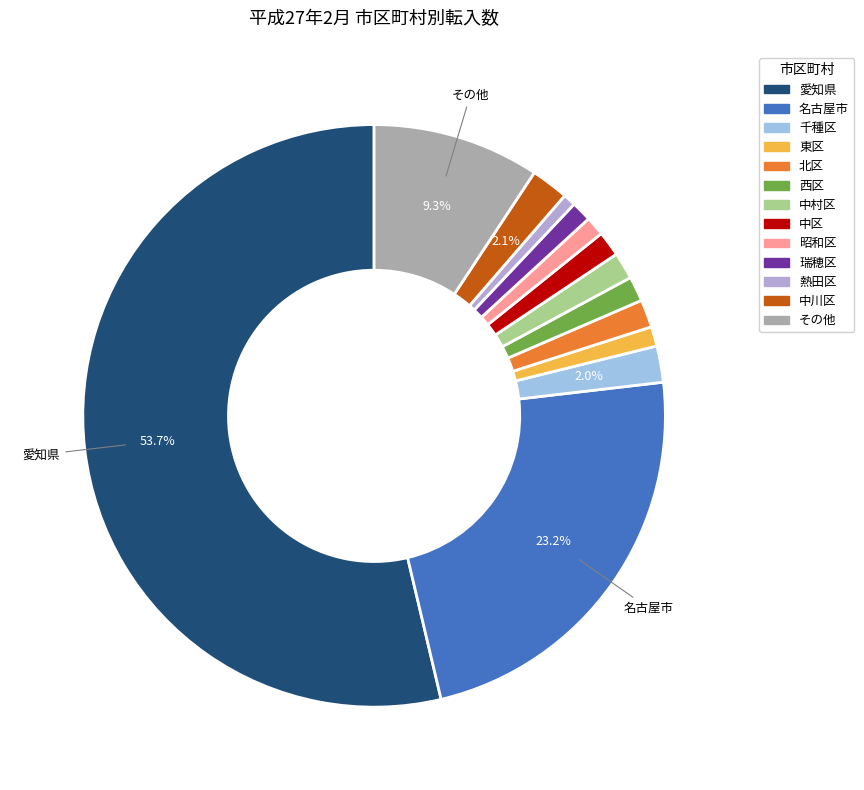

Which slice represents more than half of the pie?

愛知県